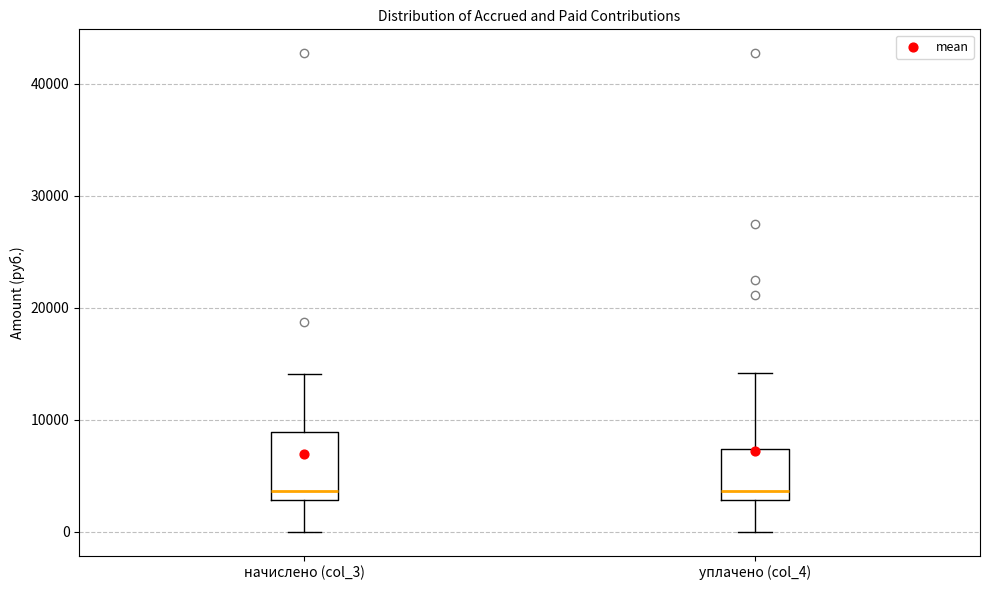

Where does the upper whisker of the box for уплачено (col_4) end on the y-axis? The values are not printed on the chart, so give them approximately, as read against the axis.

14000